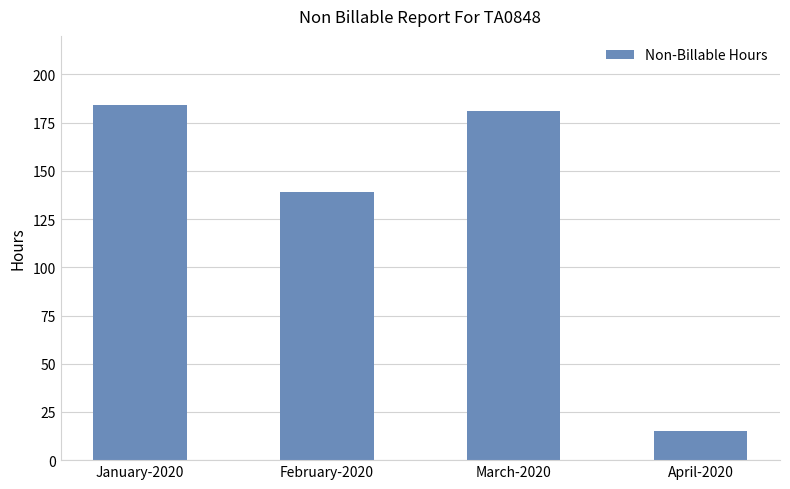

At which category does the chart reach its minimum across all series?

April-2020